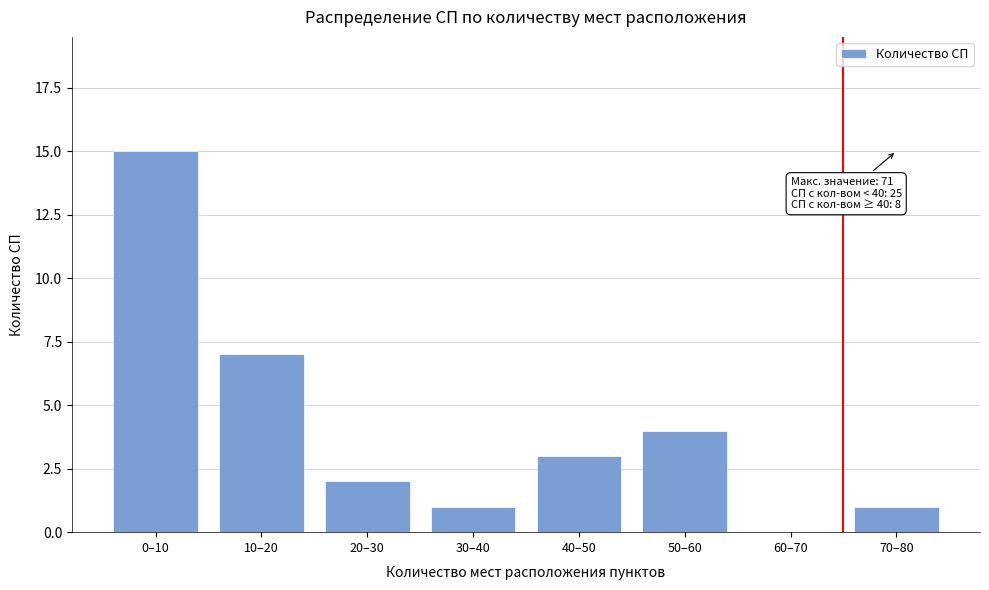

Reading left to right, extract all data points from this chart.

0–10=15	10–20=7	20–30=2	30–40=1	40–50=3	50–60=4	60–70=0	70–80=1